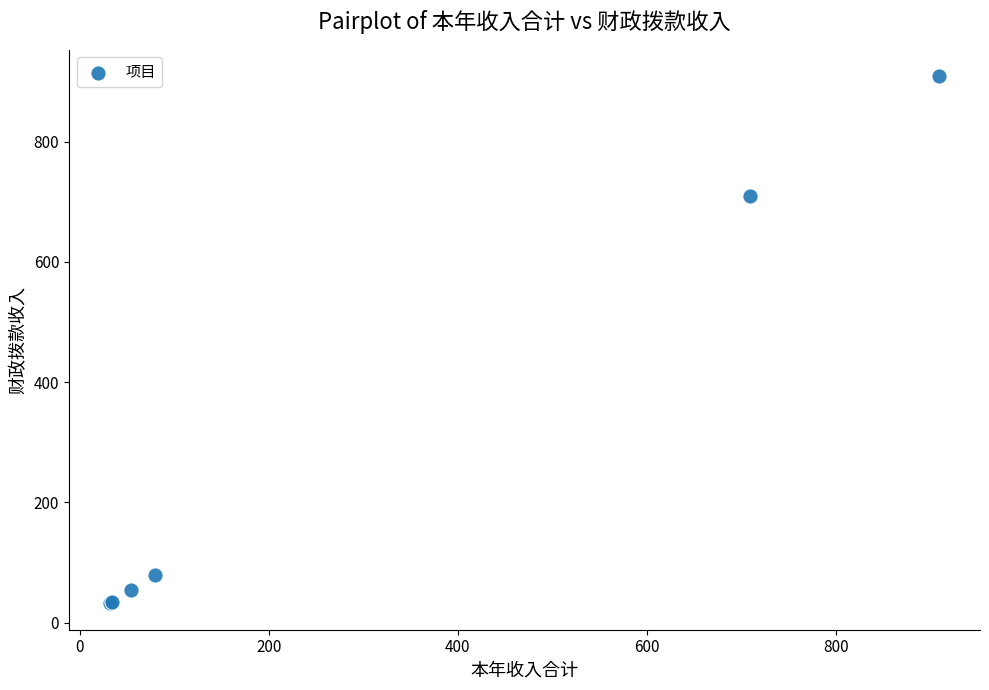

What Y value in the scatter plot is closest to 470?

709.6